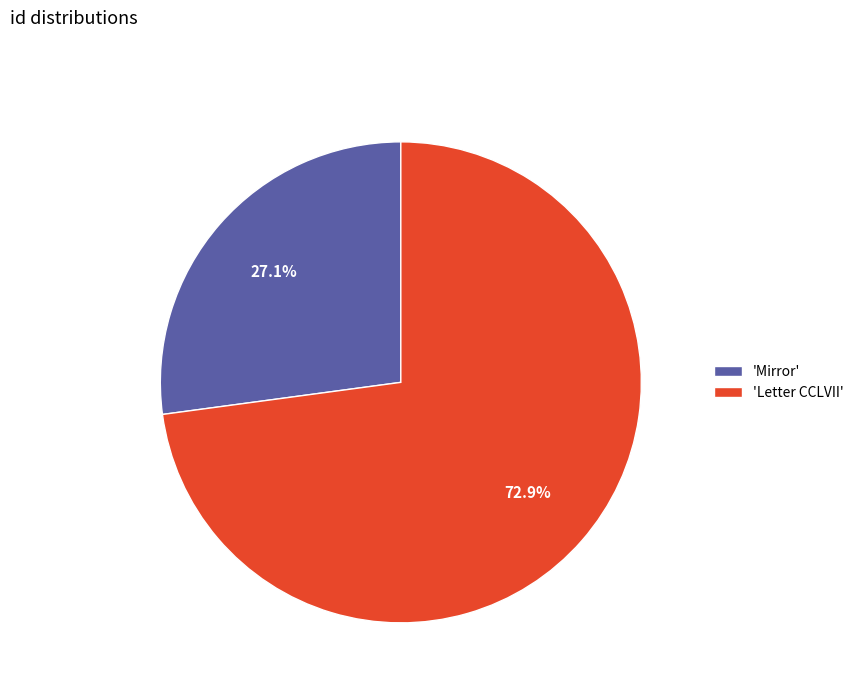

Which category has the biggest portion of the pie?

'Letter CCLVII'